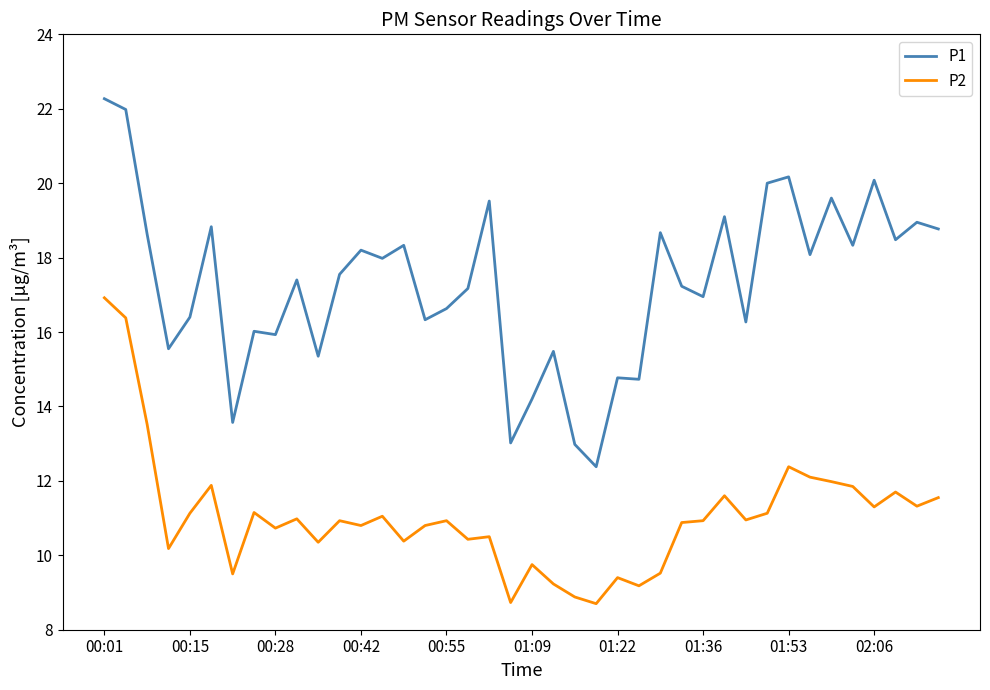

Which series has the largest total across all categories?

P1